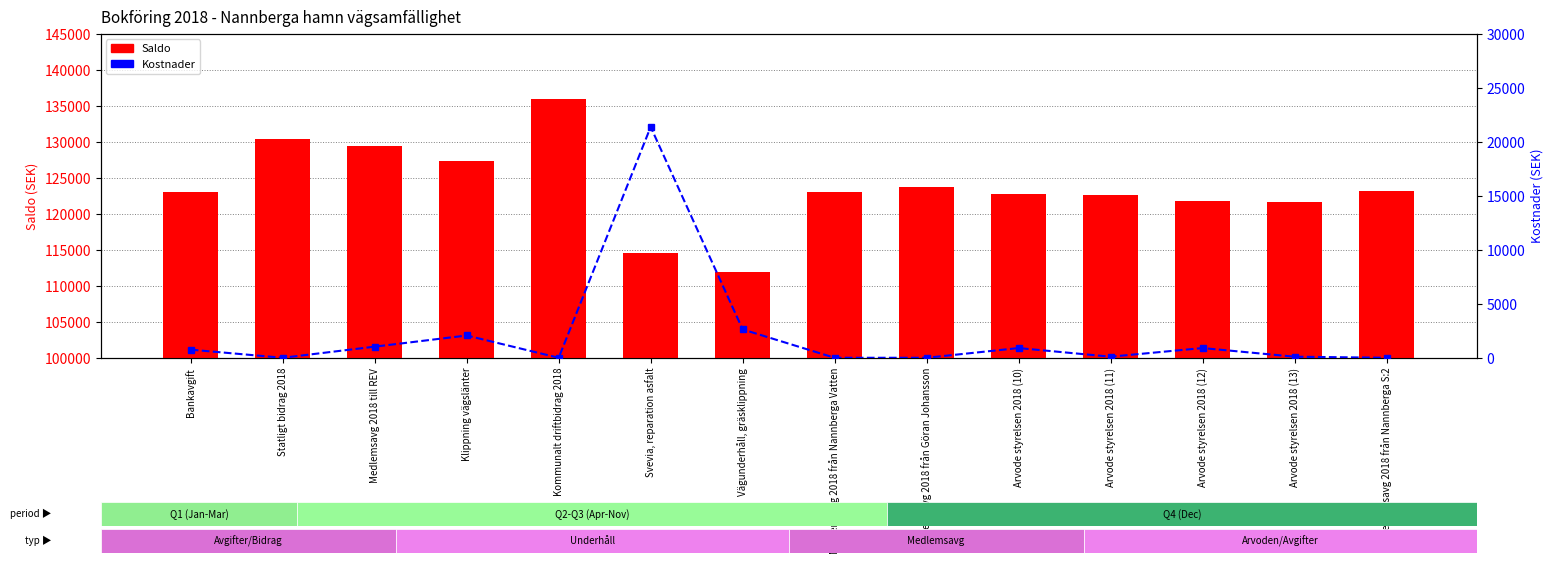

What position from the left is Vägunderhåll, gräsklippning?

7